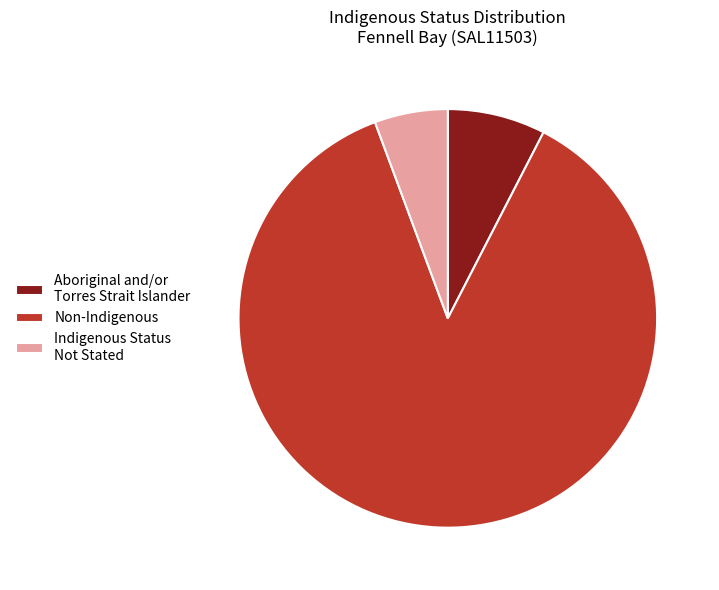

How many slices are in this pie chart?

3